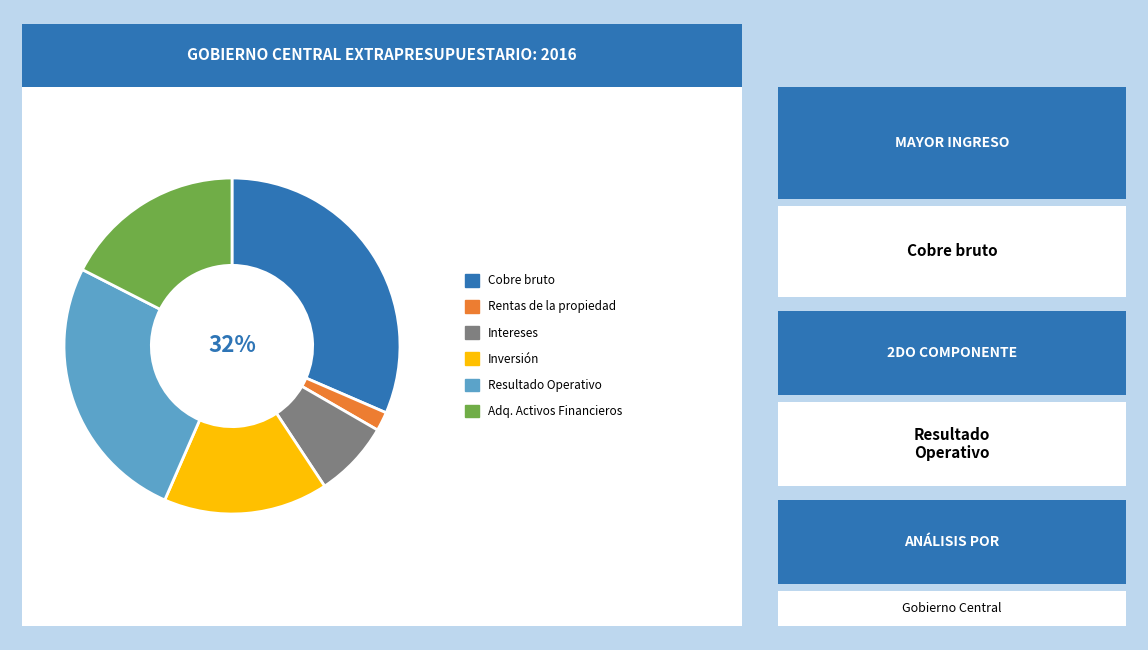

To the nearest percent, what is the difference between the largest and smallest slice percentages?

30%